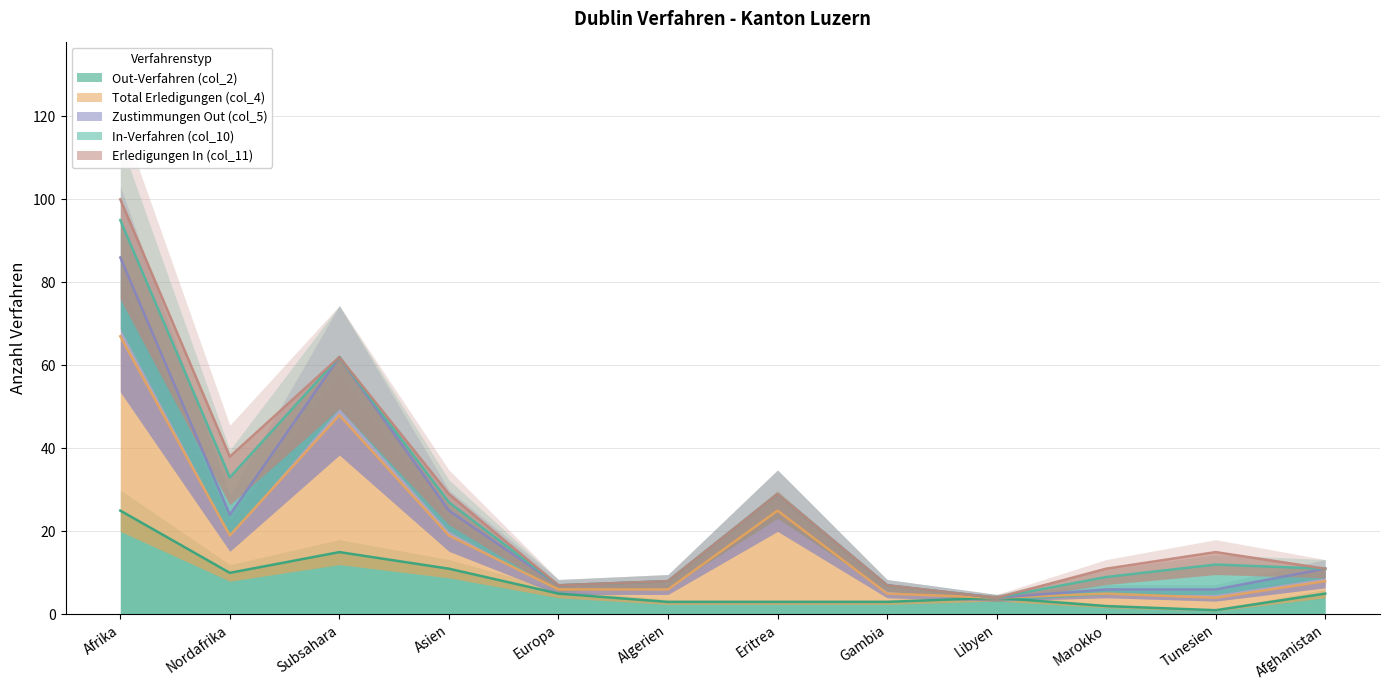

What is the sum of all Out-Verfahren (col_2) values?

87